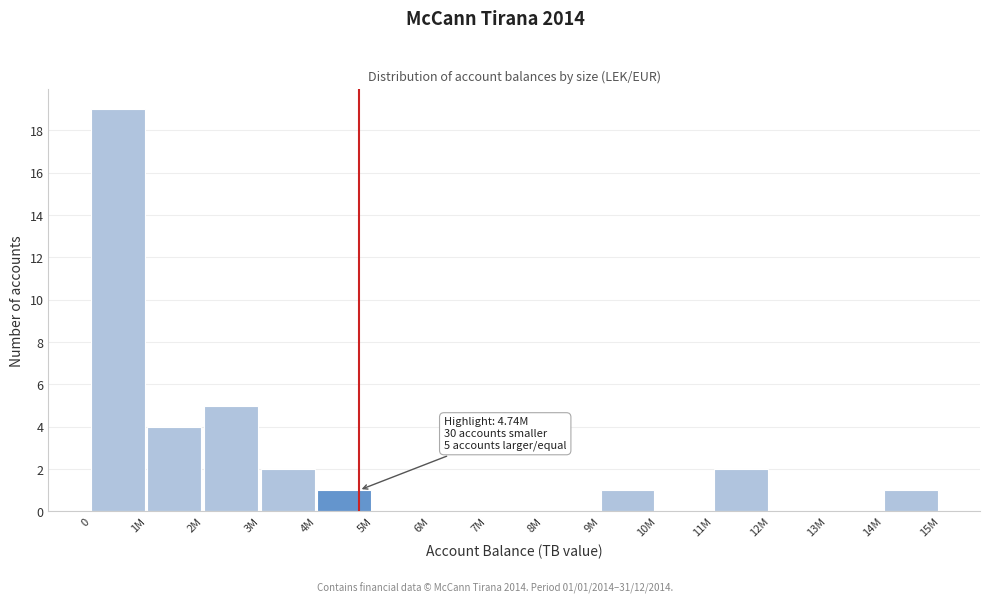

Reading left to right, extract all data points from this chart.

0=19	1M=4	2M=5	3M=2	4M=1	5M=0	6M=0	7M=0	8M=0	9M=1	10M=0	11M=2	12M=0	13M=0	14M=1